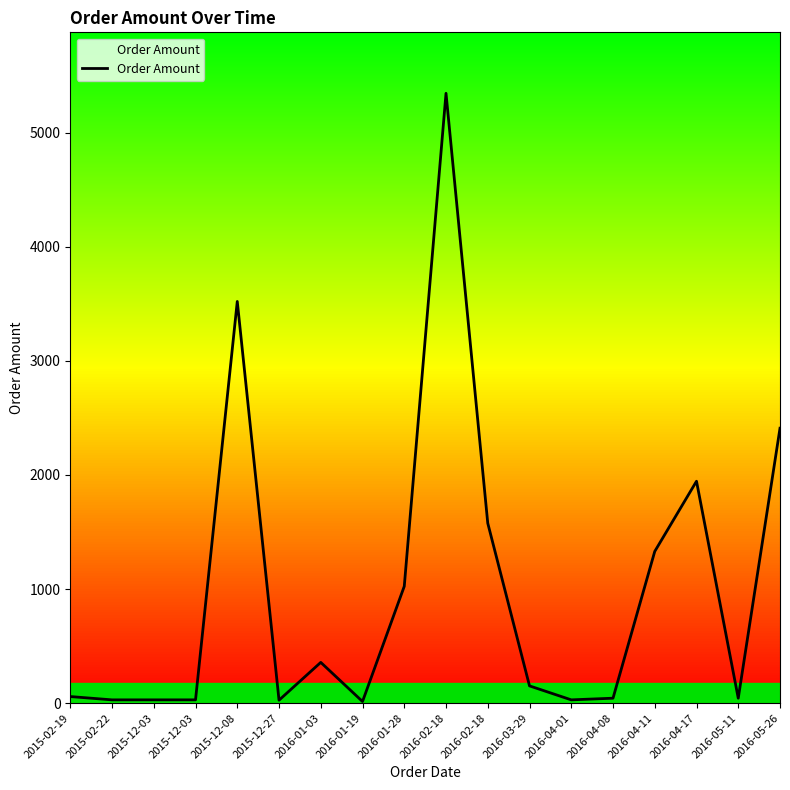

Reading left to right, list all the values displayed in this chart.

58.0	29.0	29.0	29.0	3520.3	26.1	357.4	14.5	1024.0	5344.2	1577.2	151.5	29.0	43.5	1329.9	1944.9	43.5	2409.5